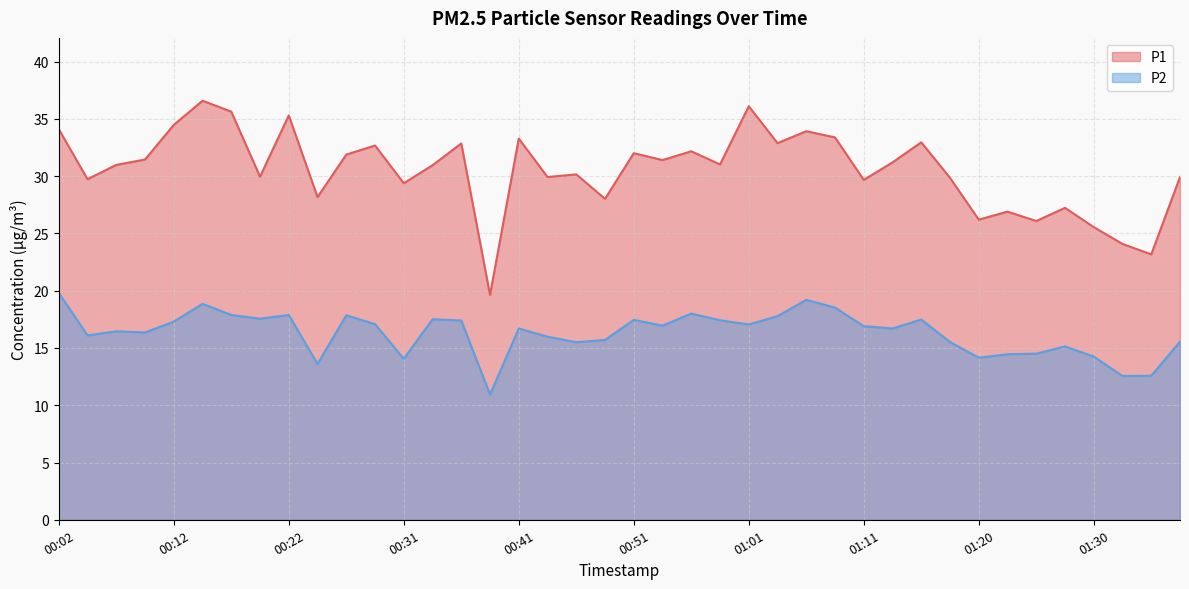

At which category does the chart reach its minimum across all series?

00:39